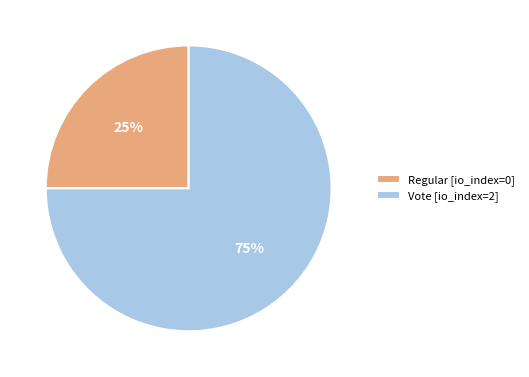

Combined, do Regular and Vote account for over 50%?

Yes